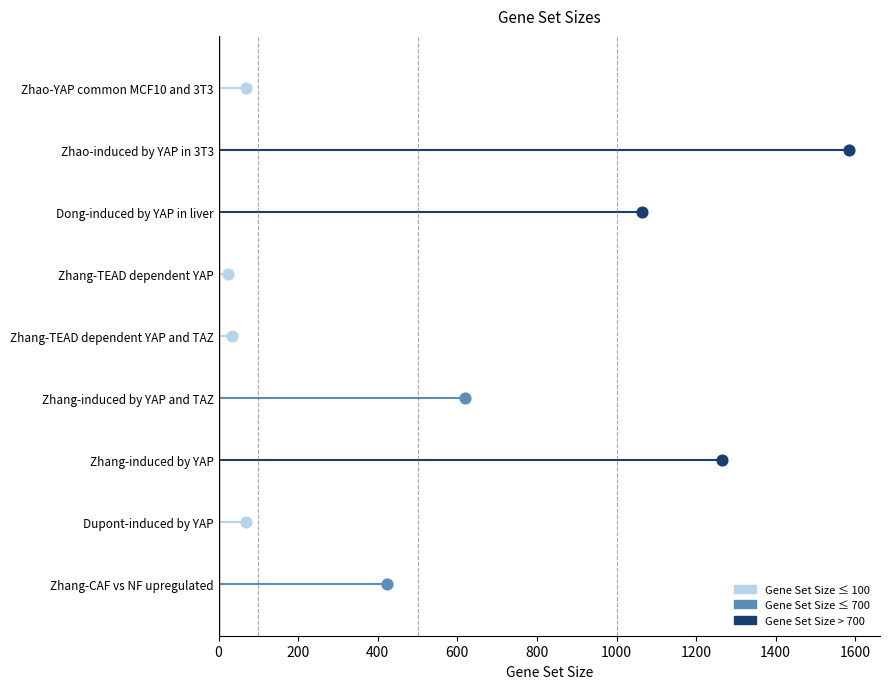

What is the change in value from Dupont-induced by YAP to Zhang-induced by YAP and TAZ?

+551